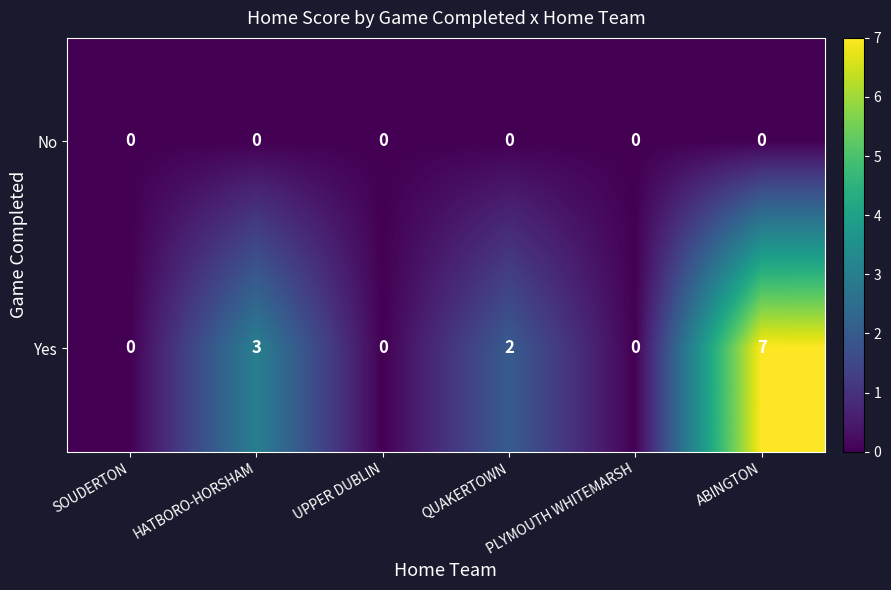

The No series shows 0 at SOUDERTON. True or false?

True